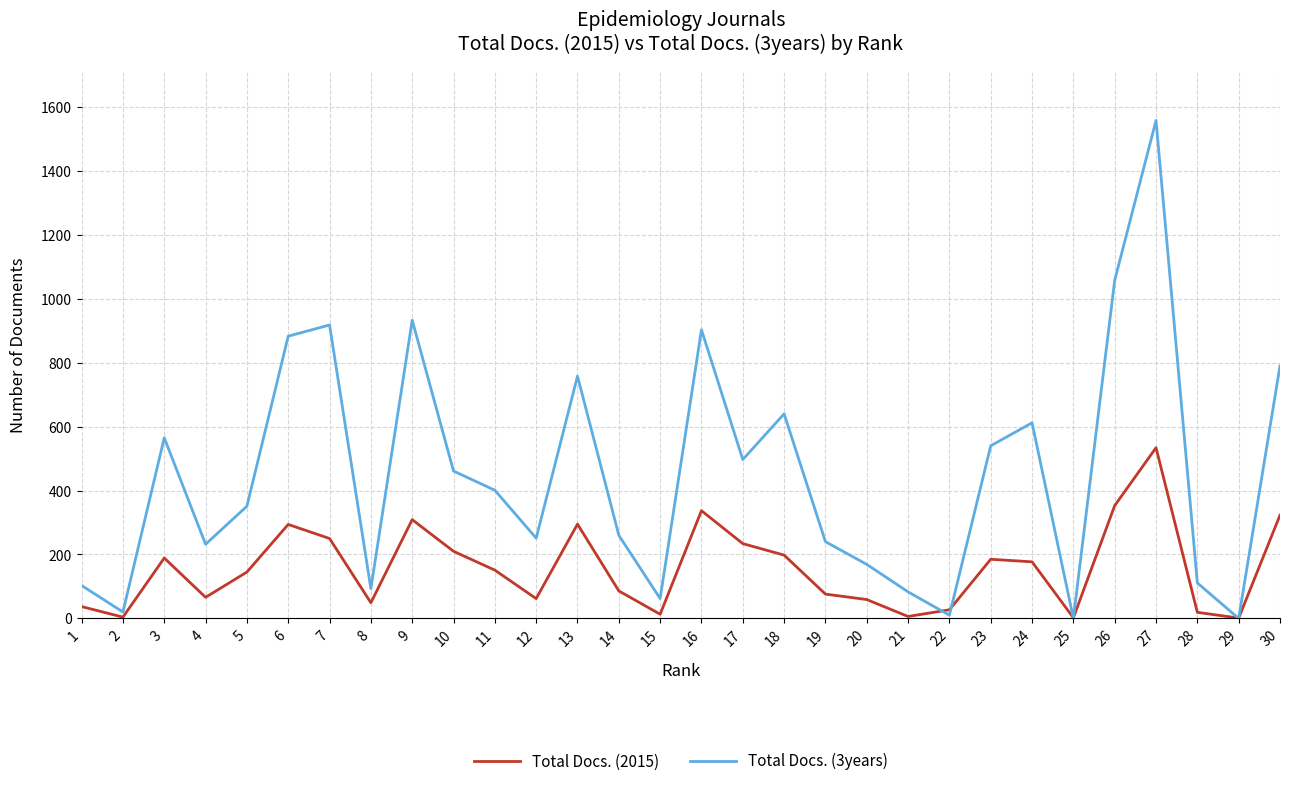

Between 1 and 10, which series saw the biggest shift?

Total Docs. (3years)